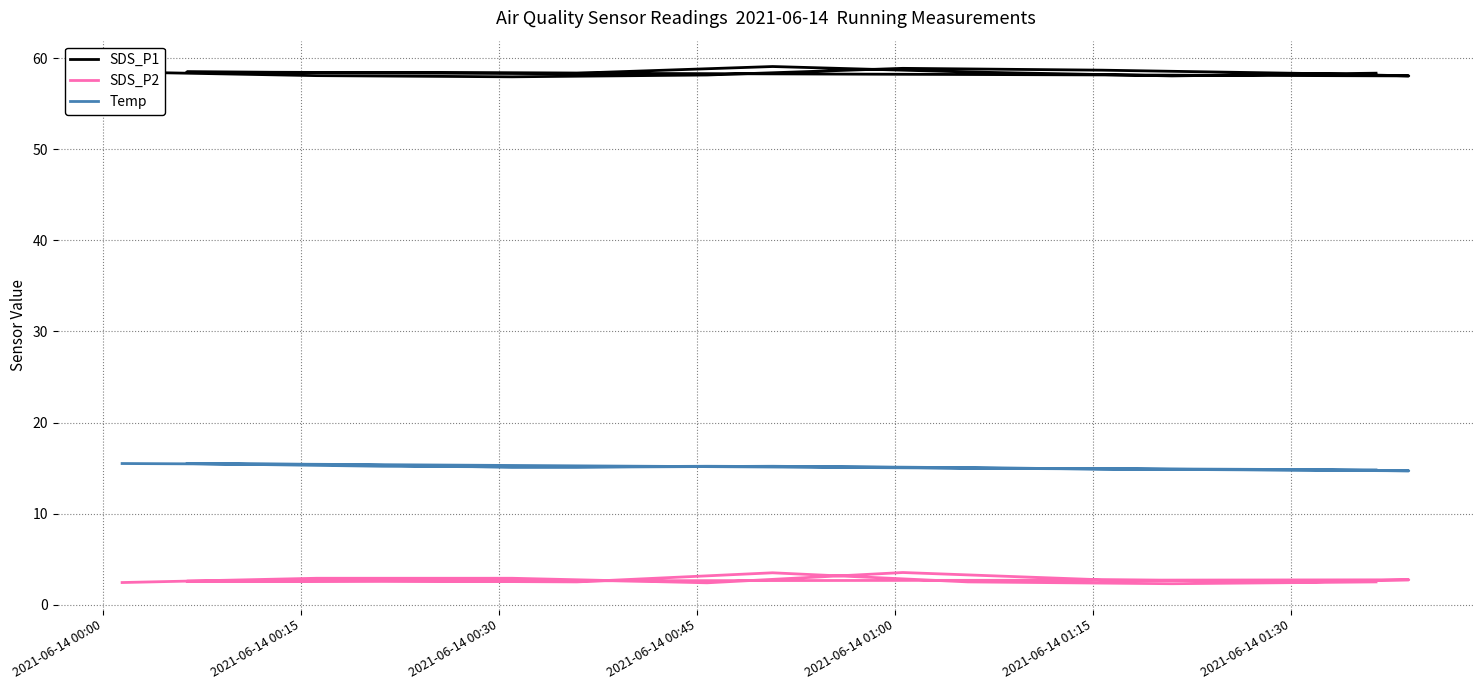

What are all the series names shown in the legend?

SDS_P1, SDS_P2, Temp